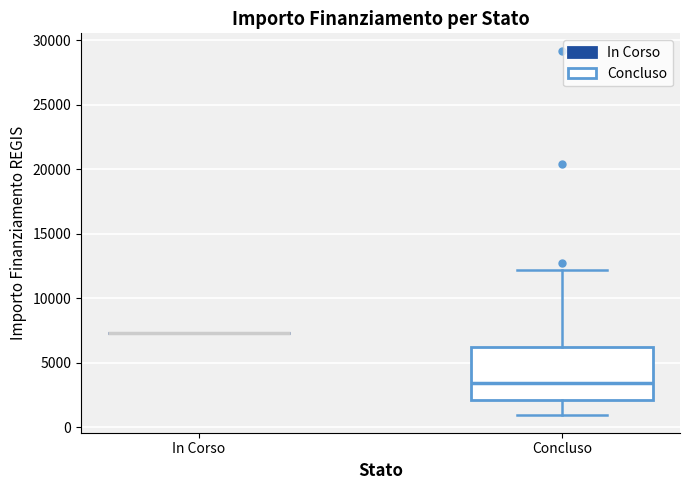

Where is the upper edge of the box for Concluso on the y-axis? The values are not printed on the chart, so give them approximately, as read against the axis.

6000